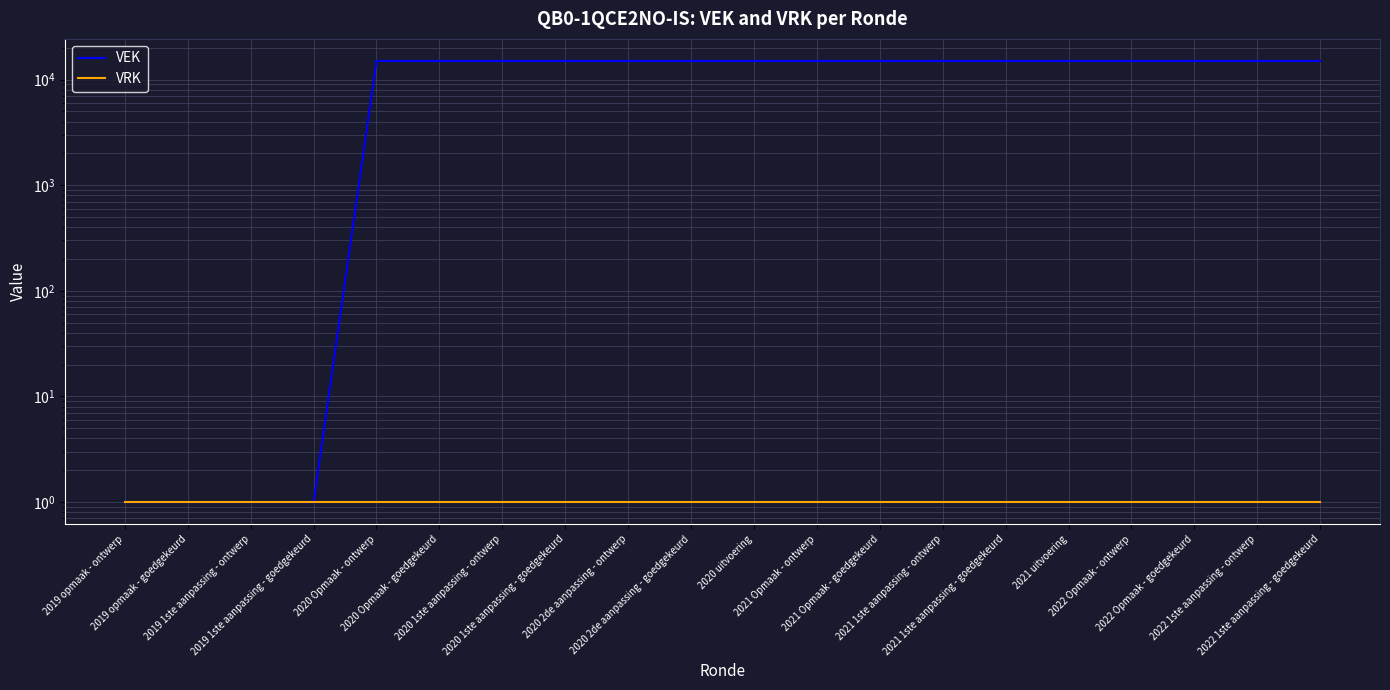

What is the label of the 11th point from the left?

2020 uitvoering